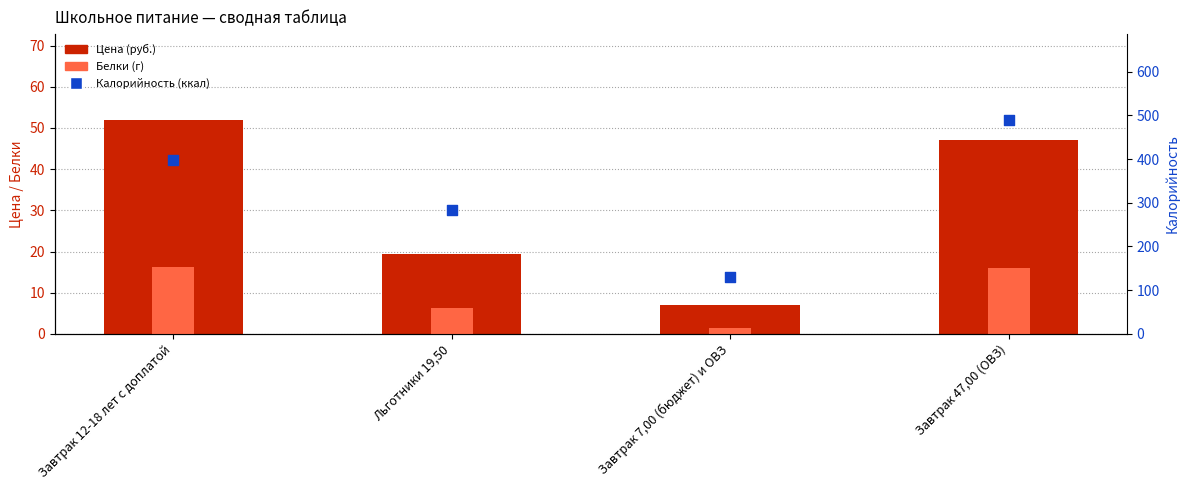

Which series has the largest total across all categories?

Калорийность (ккал)